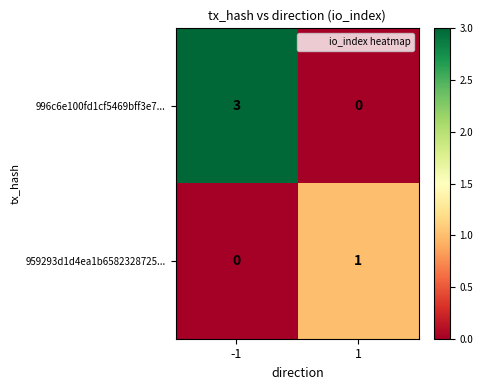

Which series has the largest total across all categories?

996c6e100fd1cf5469bff3e7...